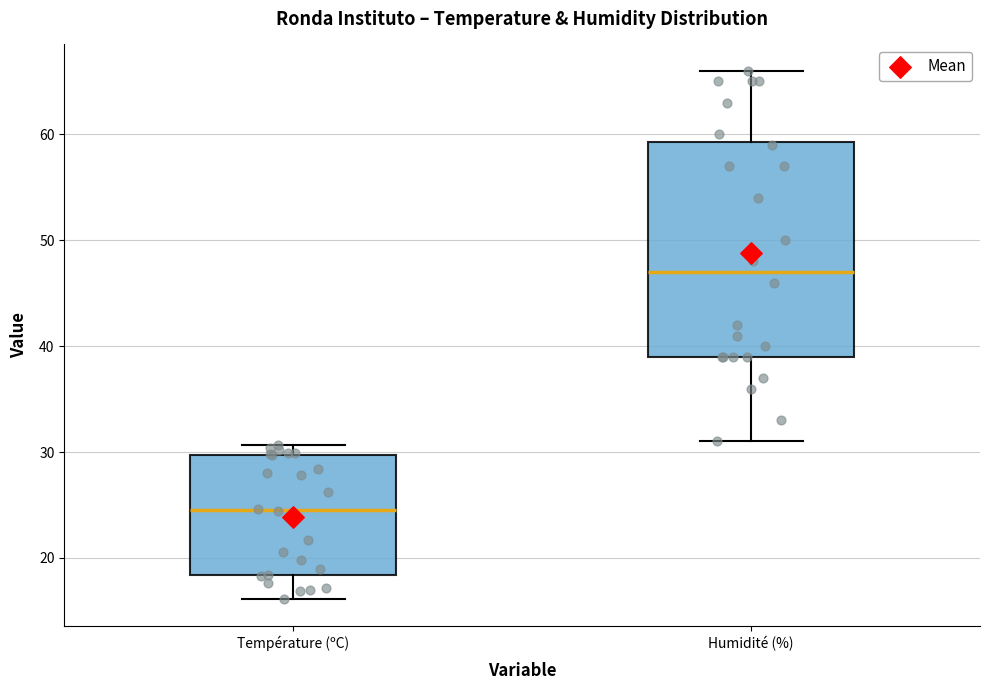

Reading left to right, read every box against the y-axis: the position of its median line, the range the box covers, and the ends of its whiskers. The values are not printed on the chart, so give them approximately, as read against the axis.

Température (ºC): median 25, box 18 to 30, whiskers 16 to 31
Humidité (%): median 47, box 39 to 59, whiskers 31 to 66